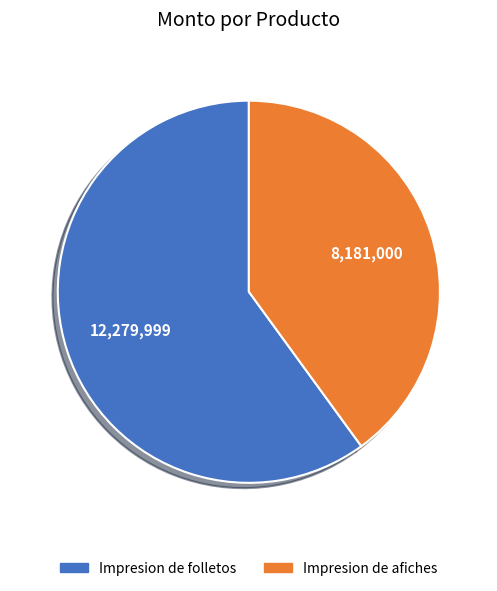

Which category has the smallest portion of the pie?

Impresion de afiches